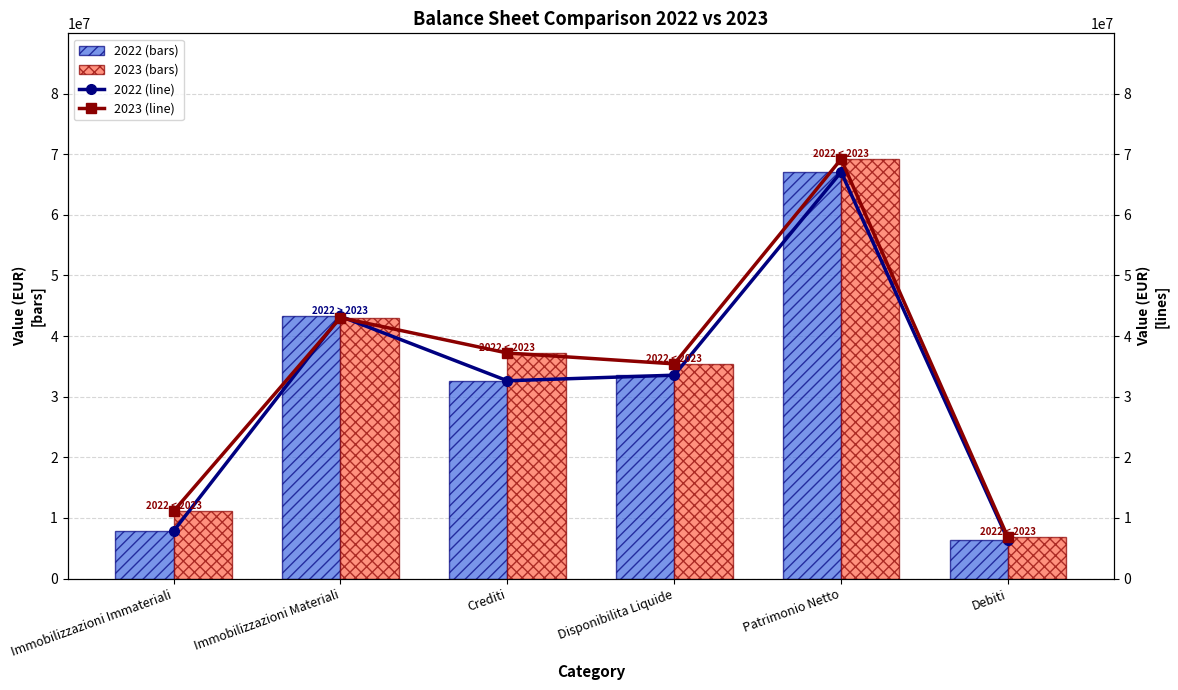

What is the difference between the maximum and minimum values in the 2023 (line) series?

62408205.0